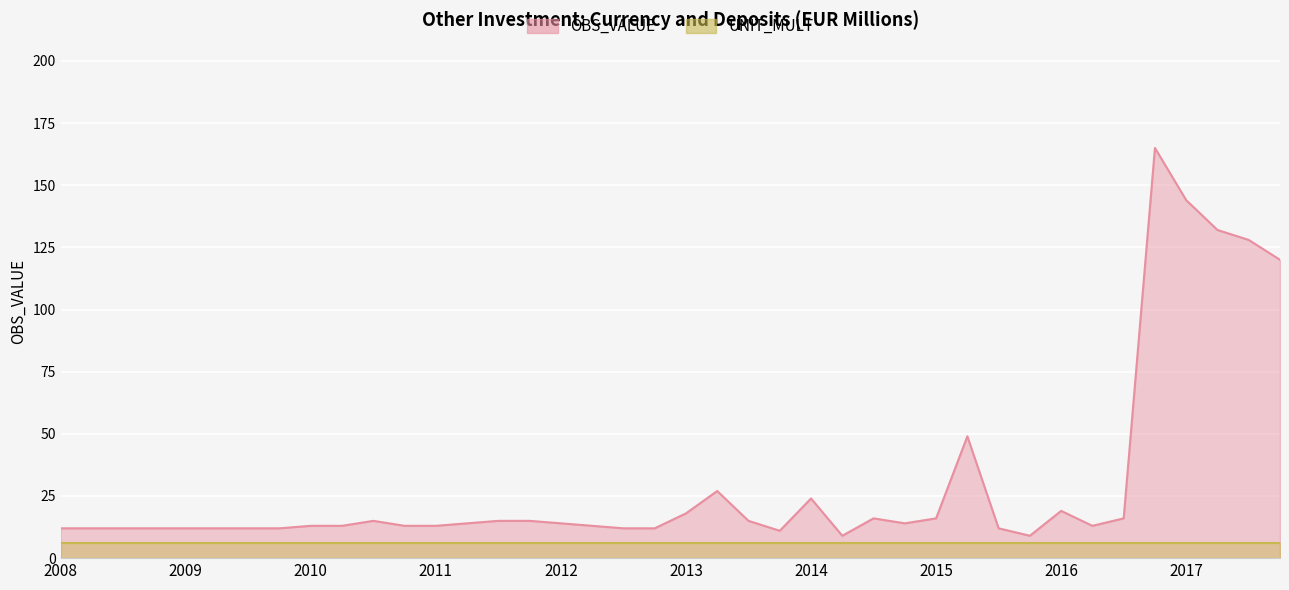

What is the ratio of the value at 2014-Q3 to the value at 2014-Q2?

1.8